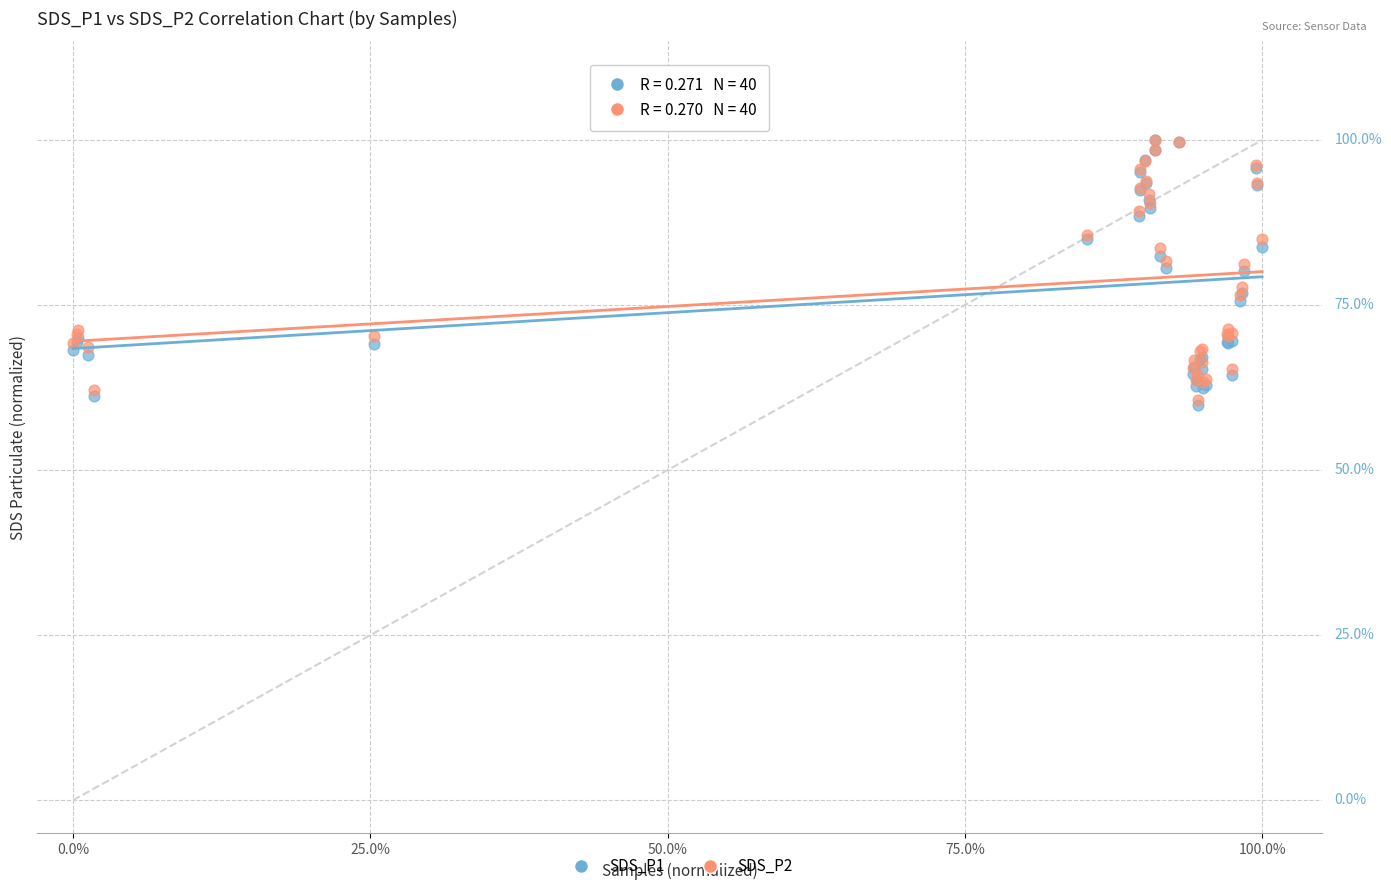

What are all the series names shown in the legend?

SDS_P1, SDS_P2